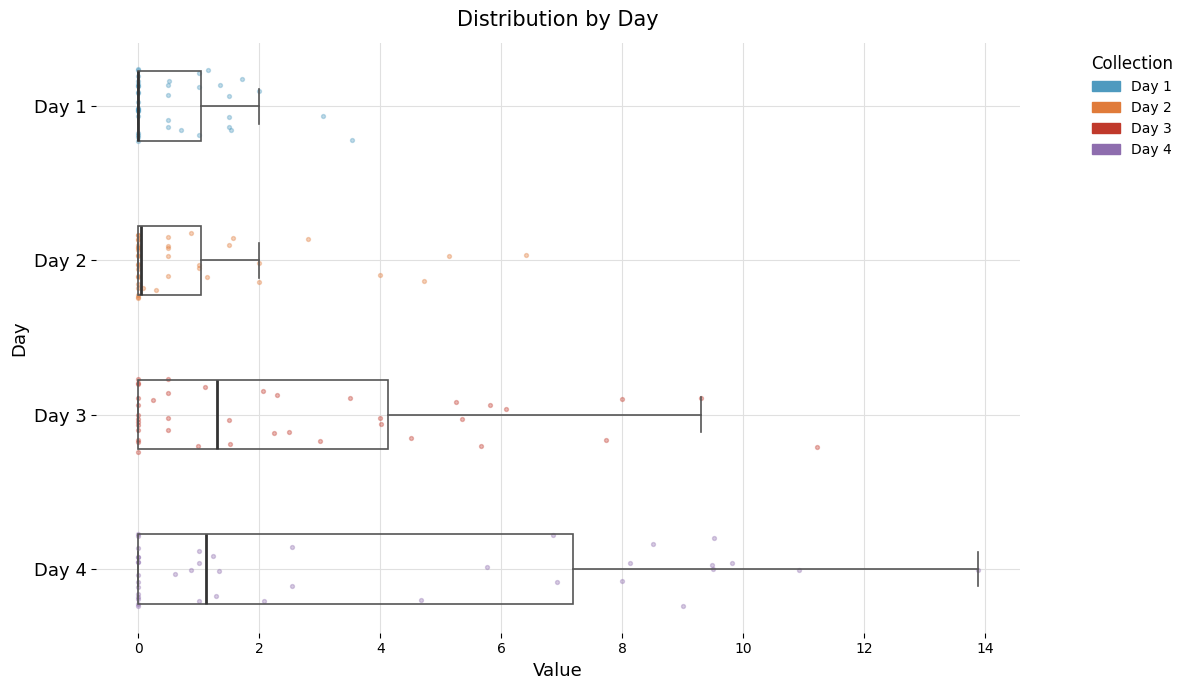

Reading bottom to top, read every box against the x-axis: the position of its median line, the range the box covers, and the ends of its whiskers. The values are not printed on the chart, so give them approximately, as read against the axis.

Day 4: median 1.2, box 0.0 to 7.2, whiskers 0.0 to 13.8
Day 3: median 1.4, box 0.0 to 4.2, whiskers 0.0 to 9.4
Day 2: median 0.0 (drawn on the box's left edge), box 0.0 to 1.0, whiskers 0.0 to 2.0
Day 1: median 0.0 (drawn on the box's left edge), box 0.0 to 1.0, whiskers 0.0 to 2.0